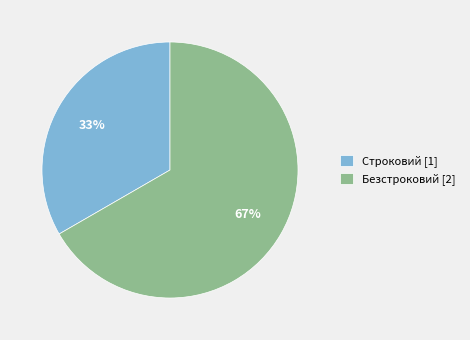

Is the sum of Безстроковий [2] and Строковий [1] greater than half?

Yes